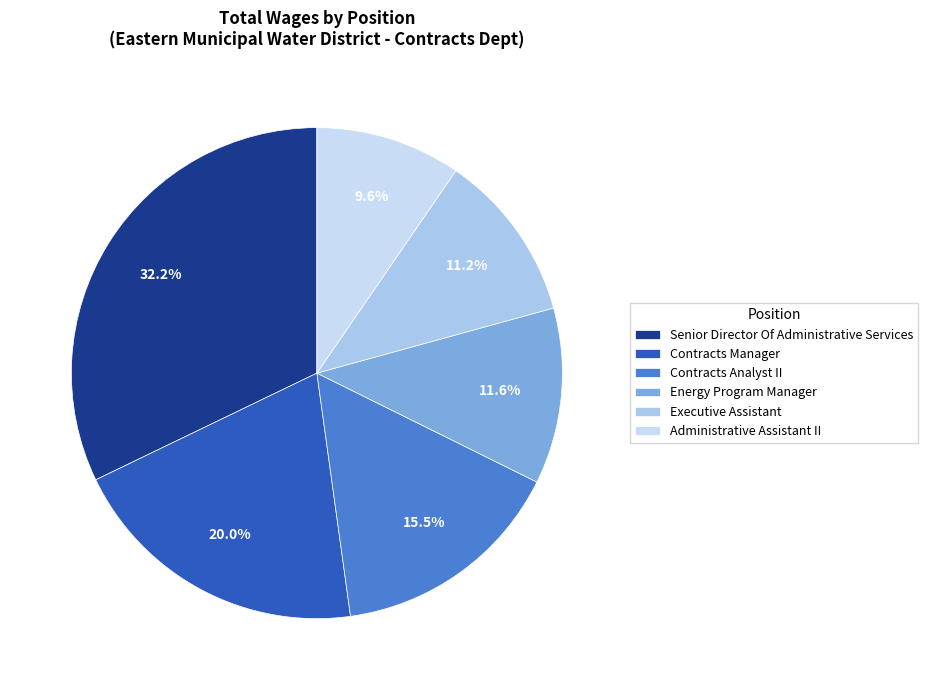

Between Contracts Analyst II and Energy Program Manager, which is larger?

Contracts Analyst II